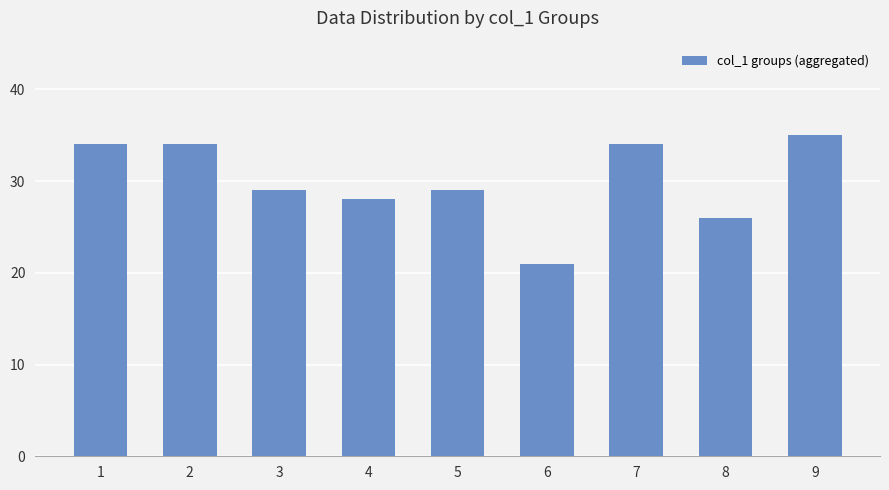

What is the approximate value at 3, to the nearest 5?

30